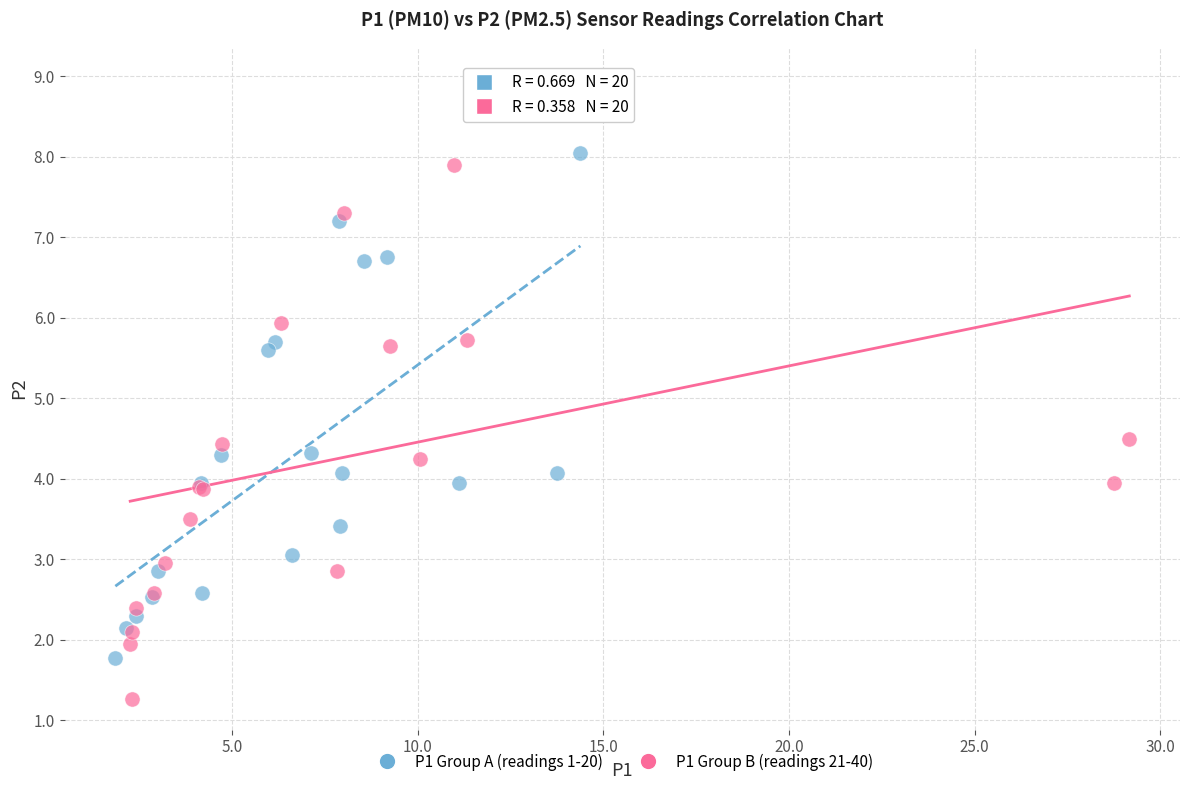

Which series contains the lowest Y value?

P1 Group B (readings 21-40)